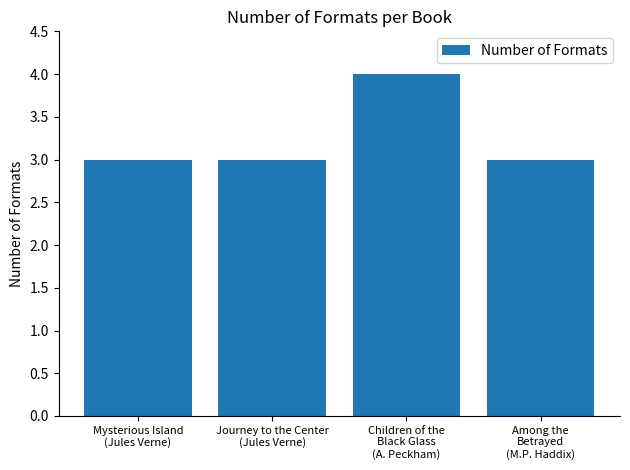

How many values are between 3 and 4?

4